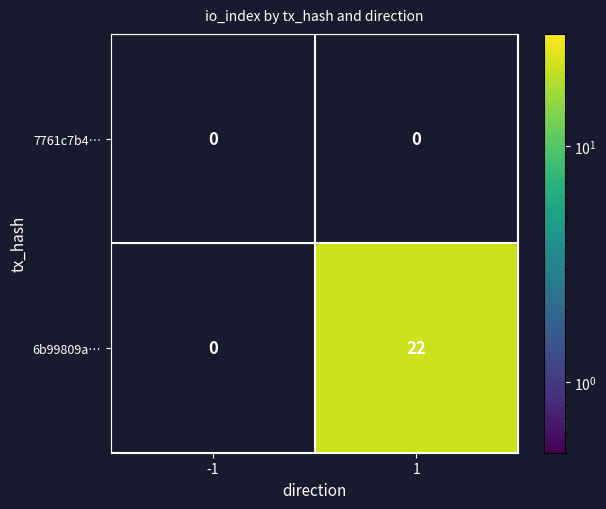

Is the value of 7761c7b4… at -1 greater than the value of 6b99809a… at 1?

No